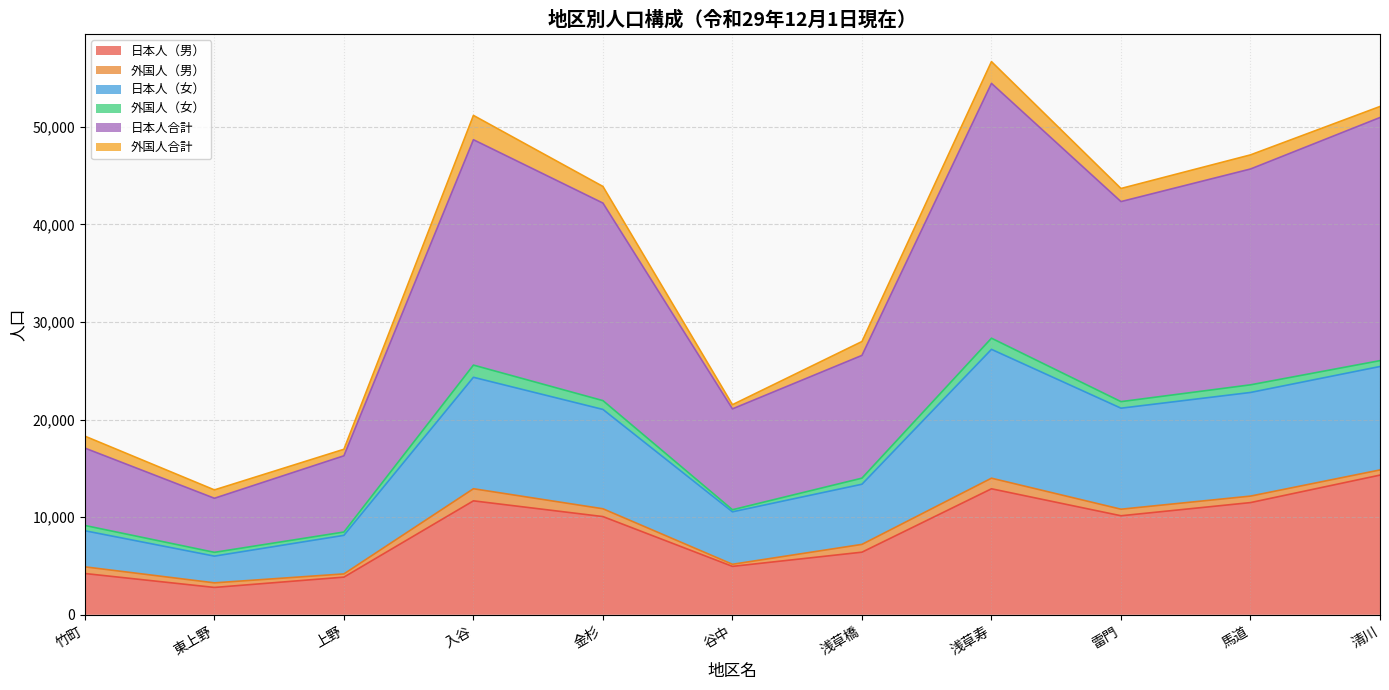

The 日本人合計 series shows 54462 at 浅草寿. True or false?

True